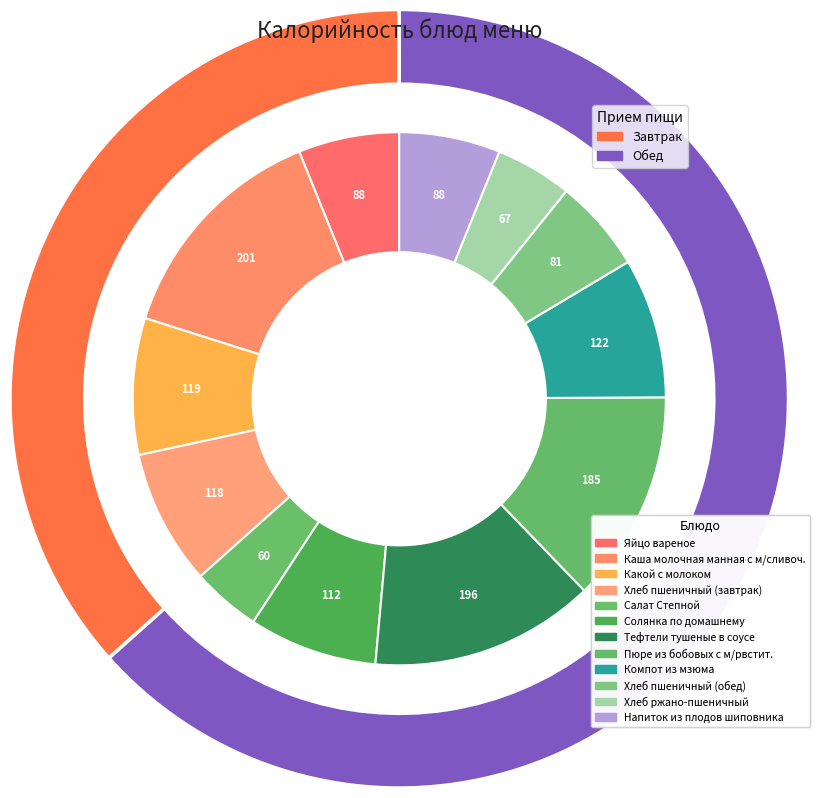

What percentage is the Пюре из бобовых с м/рвстит. slice, to the nearest percent?

13%